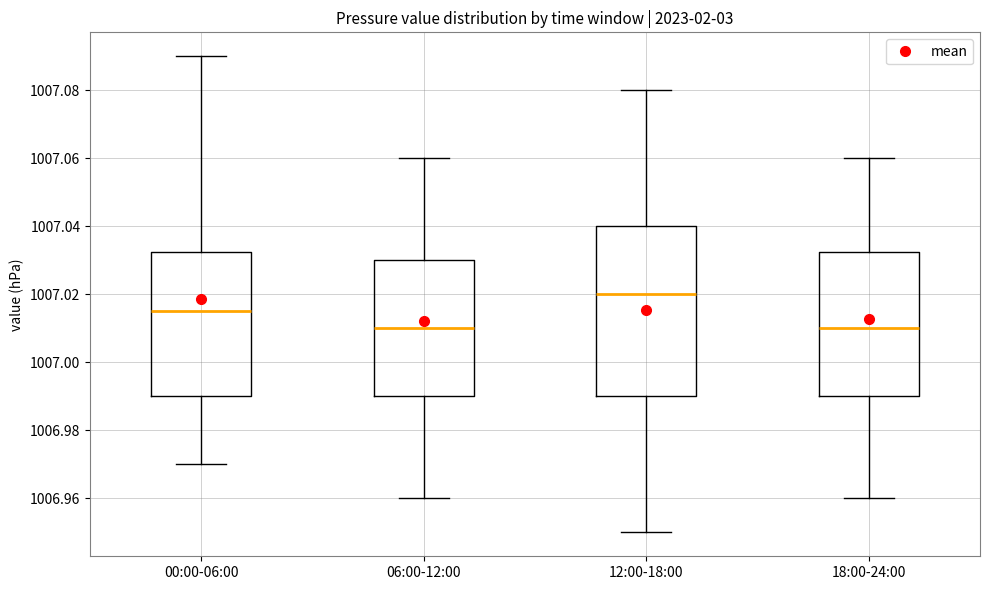

Reading left to right, read every box against the y-axis: the position of its median line, the range the box covers, and the ends of its whiskers. The values are not printed on the chart, so give them approximately, as read against the axis.

00:00-06:00: median 1007.016, box 1006.990 to 1007.032, whiskers 1006.970 to 1007.090
06:00-12:00: median 1007.010, box 1006.990 to 1007.030, whiskers 1006.960 to 1007.060
12:00-18:00: median 1007.020, box 1006.990 to 1007.040, whiskers 1006.950 to 1007.080
18:00-24:00: median 1007.010, box 1006.990 to 1007.032, whiskers 1006.960 to 1007.060